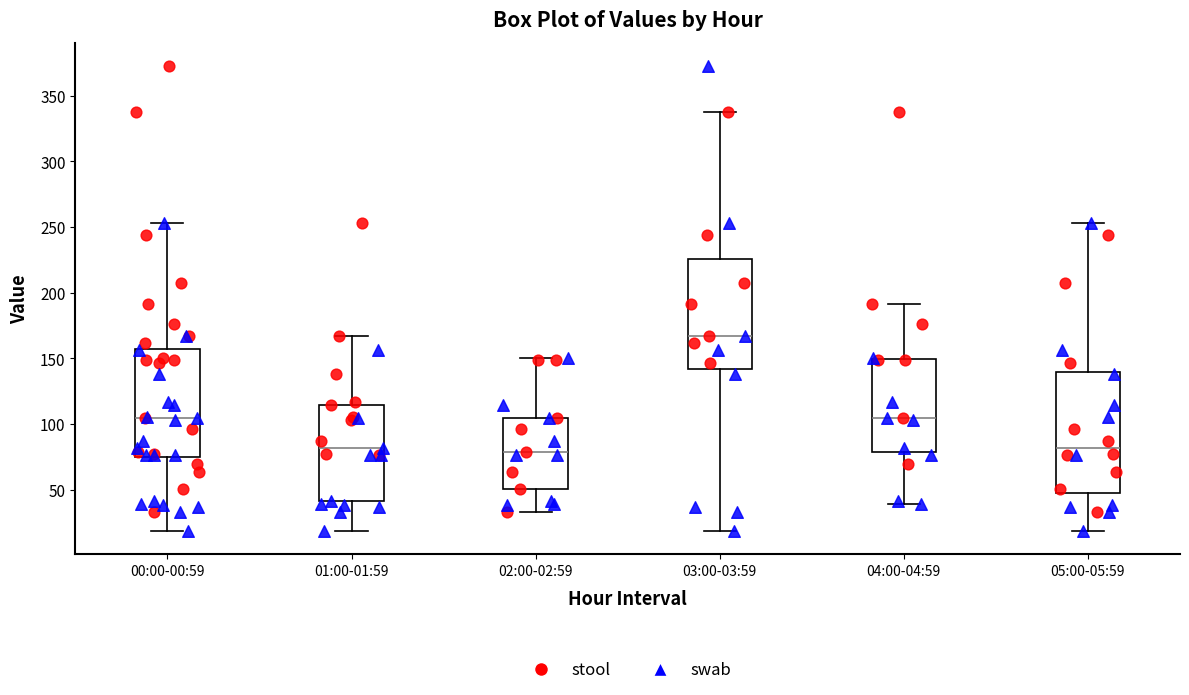

Where does the median line of the box for 00:00-00:59 sit on the y-axis? The values are not printed on the chart, so give them approximately, as read against the axis.

105